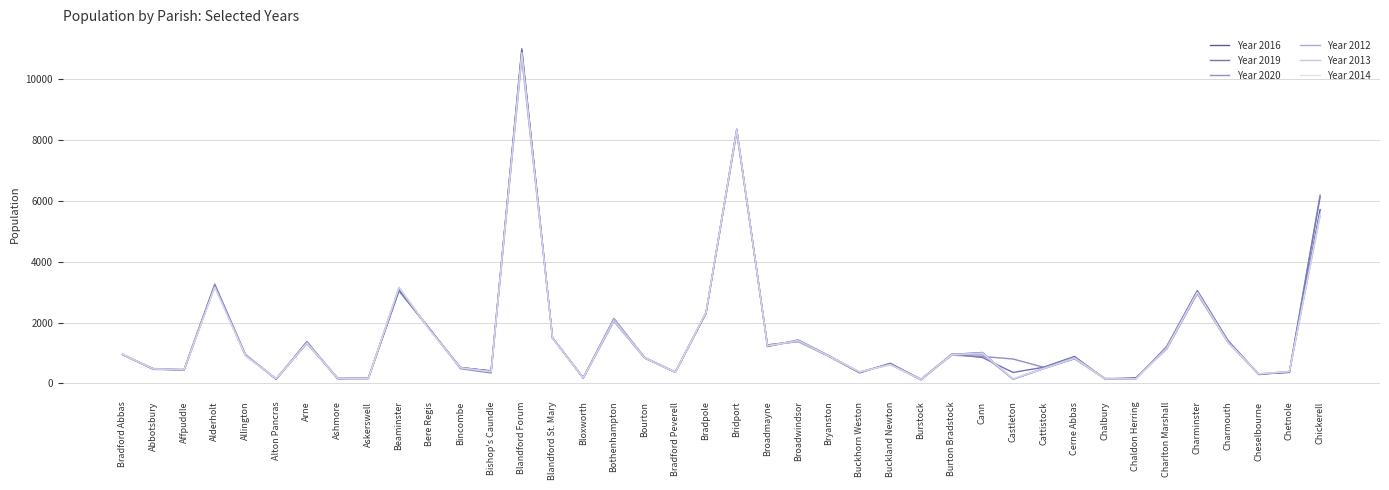

The value of Year 2016 at Bradpole is 3577. True or false?

False